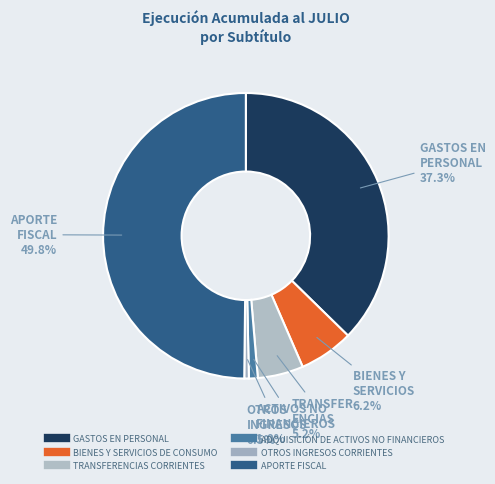

True or false: TRANSFERENCIAS CORRIENTES accounts for 1% of the total.

False